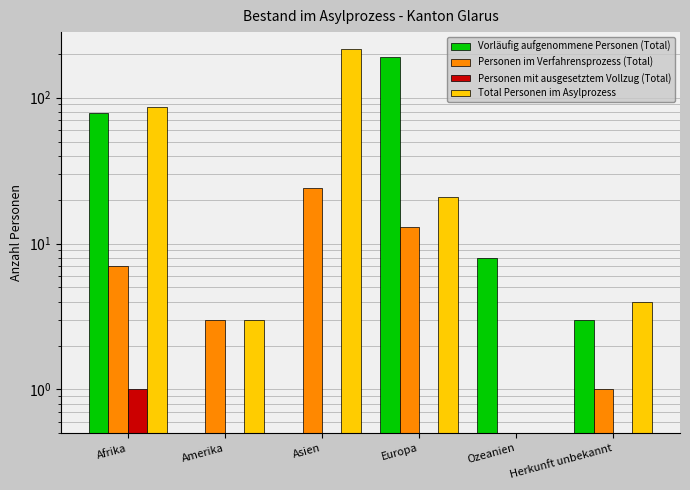

Rank the series at Asien from lowest to highest value.

Vorläufig aufgenommene Personen (Total), Personen mit ausgesetztem Vollzug (Total), Personen im Verfahrensprozess (Total), Total Personen im Asylprozess